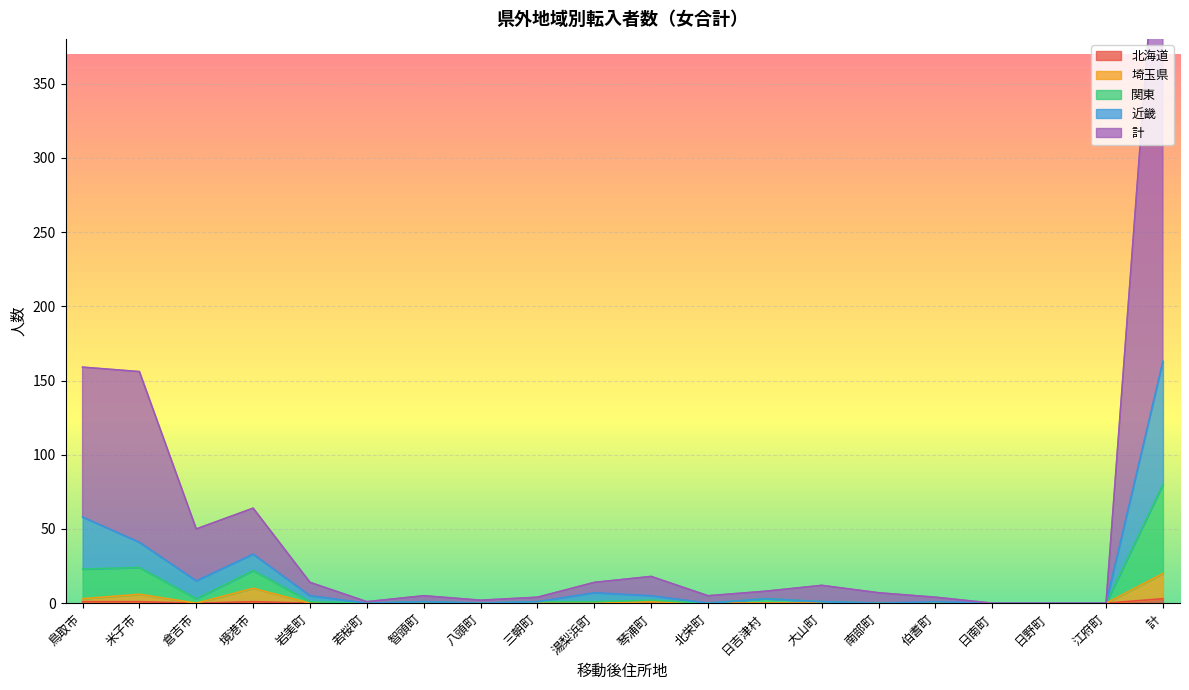

What is the total value across all series at 八頭町?

2